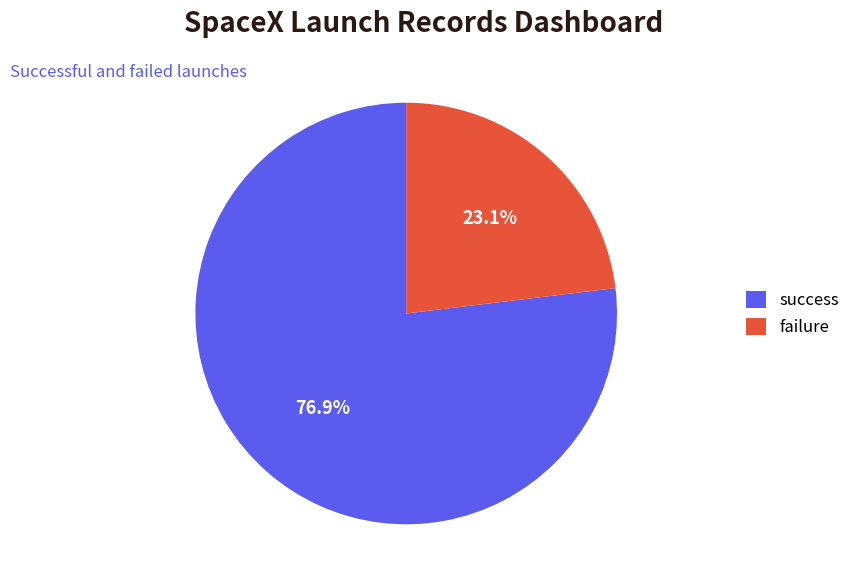

Count the number of slices in the pie.

2